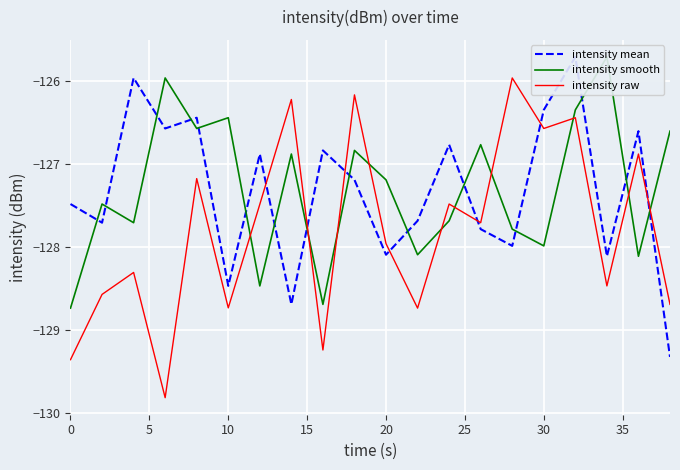

How many lines are shown in the chart?

3